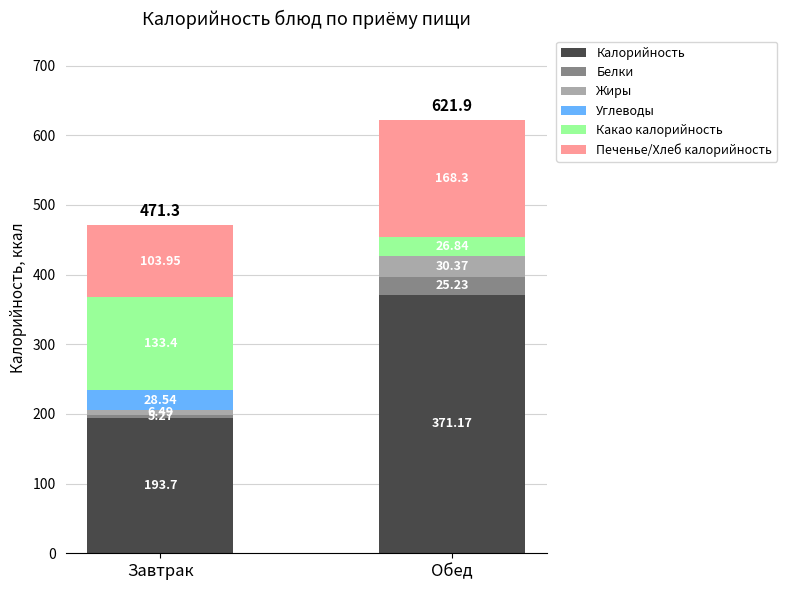

Which category has the highest value in the Калорийность series?

Обед